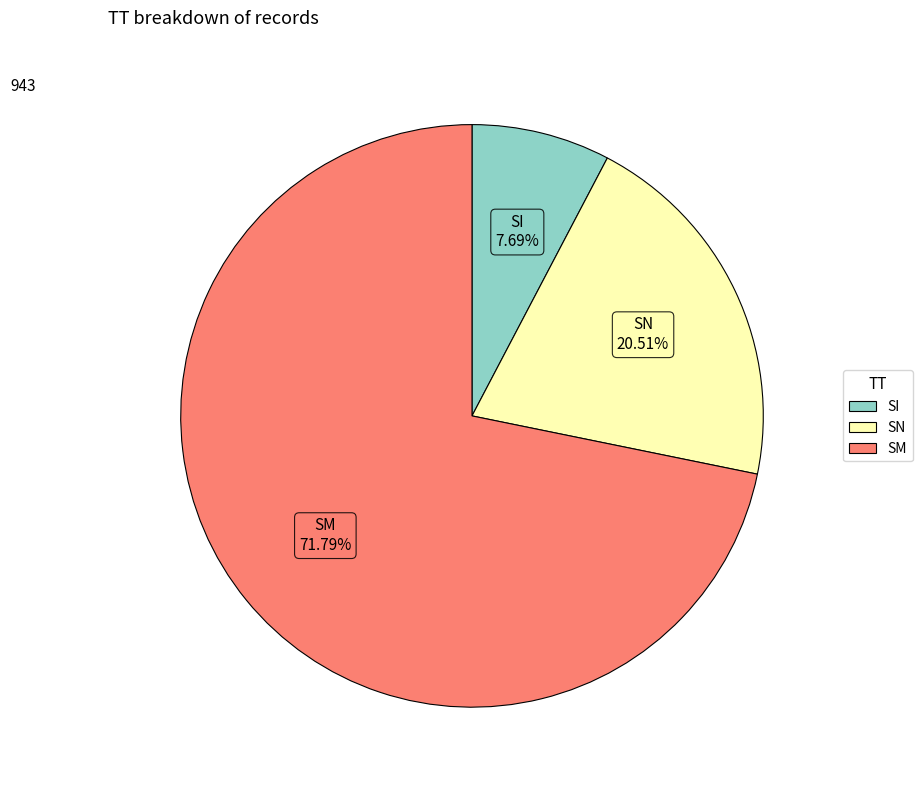

Count the number of slices in the pie.

3